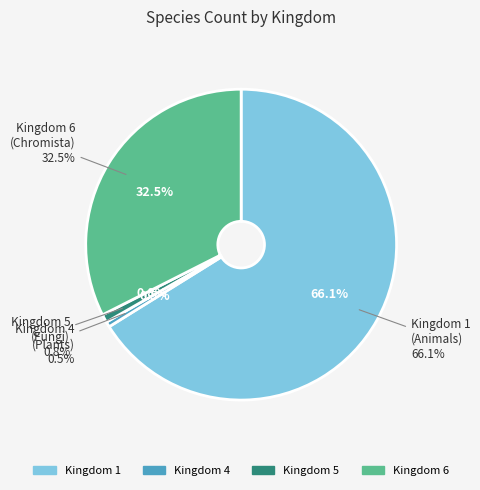

To the nearest percent, what is the difference between the 6 and 4 slice percentages?

32%